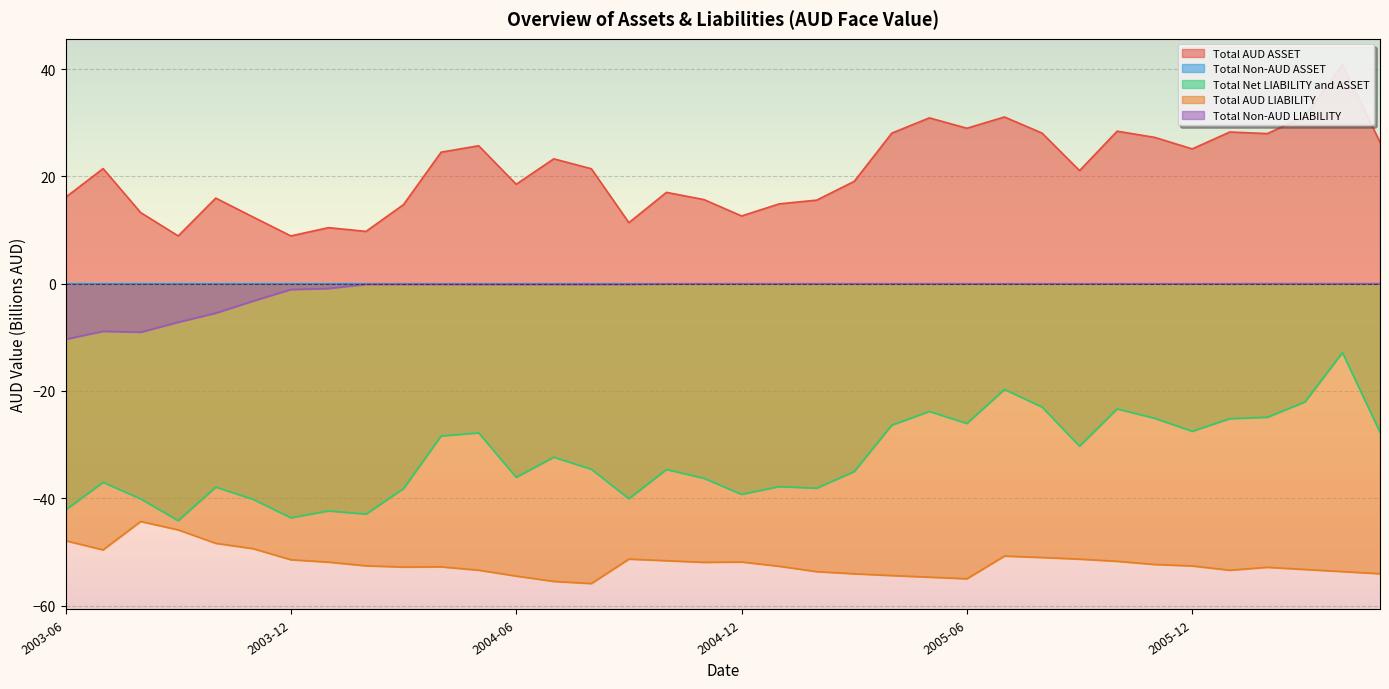

Reading right to left, extract all data points from this chart.

Total AUD ASSET: 26.4	40.8	31.2	28.0	28.3	25.1	27.3	28.4	21.1	28.1	31.1	29.0	30.9	28.1	19.1	15.6	14.9	12.6	15.7	17.0	11.4	21.4	23.3	18.5	25.7	24.5	14.7	9.7	10.4	8.9	12.4	16.0	8.9	13.3	21.5	16.1
Total Non-AUD ASSET: 0.0	0.0	0.0	0.0	0.0	0.0	0.0	0.0	0.0	0.0	0.0	0.0	0.0	0.0	0.0	0.0	0.0	0.0	0.0	0.0	0.0	0.0	0.0	0.0	0.0	0.0	0.0	0.0	0.0	0.0	0.0	0.0	0.0	0.0	0.0	0.0
Total Net LIABILITY and ASSET: -27.7	-12.8	-22.0	-24.9	-25.2	-27.5	-25.1	-23.3	-30.3	-23.0	-19.7	-26.1	-23.8	-26.4	-35.0	-38.1	-37.8	-39.3	-36.3	-34.6	-40.1	-34.6	-32.3	-36.1	-27.8	-28.4	-38.2	-43.0	-42.3	-43.6	-40.2	-37.9	-44.2	-40.1	-37.0	-42.2
Total AUD LIABILITY: -54.1	-53.7	-53.3	-52.9	-53.4	-52.6	-52.3	-51.7	-51.3	-51.0	-50.8	-55.0	-54.7	-54.4	-54.1	-53.7	-52.7	-51.9	-51.9	-51.6	-51.3	-55.9	-55.5	-54.5	-53.4	-52.8	-52.8	-52.6	-51.9	-51.5	-49.4	-48.4	-45.9	-44.3	-49.6	-47.9
Total Non-AUD LIABILITY: -0.0	-0.0	-0.0	-0.0	-0.0	-0.0	-0.0	-0.0	-0.0	-0.0	-0.0	-0.0	-0.0	-0.0	-0.0	-0.0	-0.0	-0.0	-0.0	-0.0	-0.1	-0.1	-0.1	-0.1	-0.1	-0.1	-0.1	-0.1	-0.9	-1.1	-3.2	-5.5	-7.2	-9.0	-8.9	-10.4